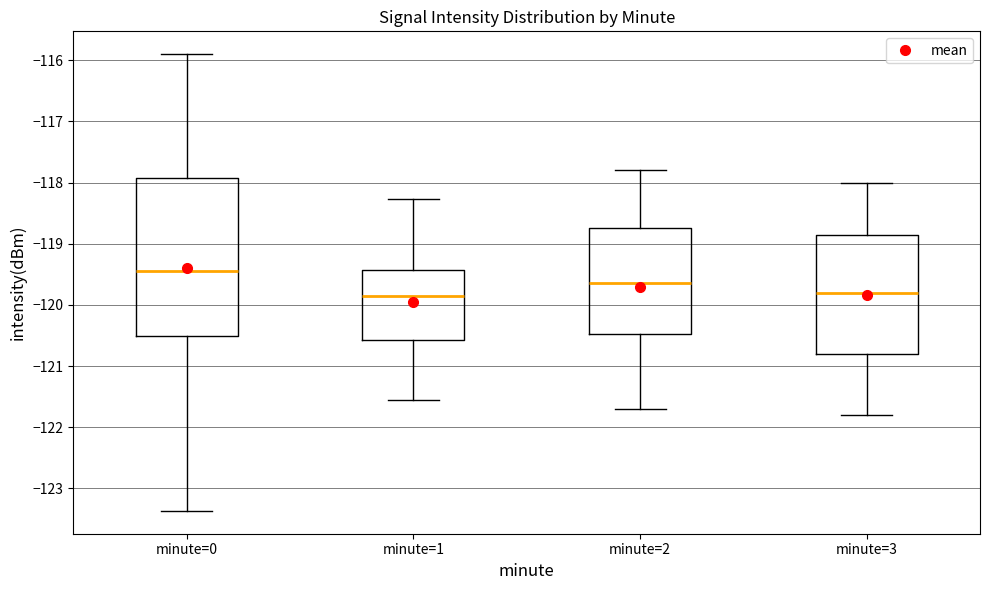

Which box is the tallest, from its lower edge to its upper edge?

minute=0